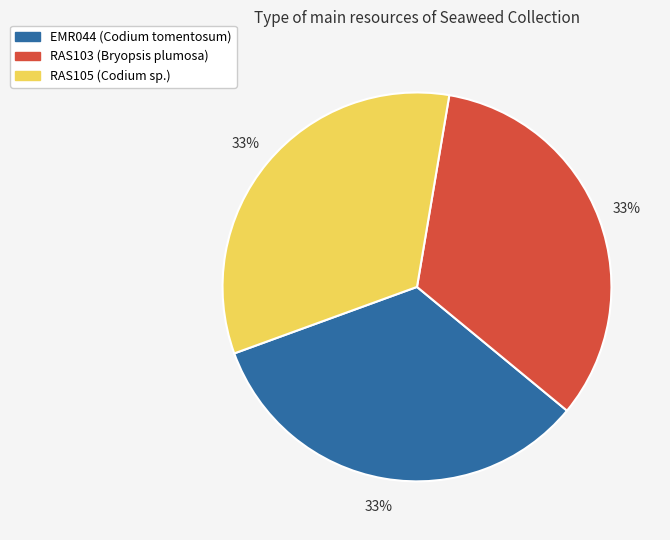

Do RAS103 and RAS105 together represent more than half of the pie?

Yes